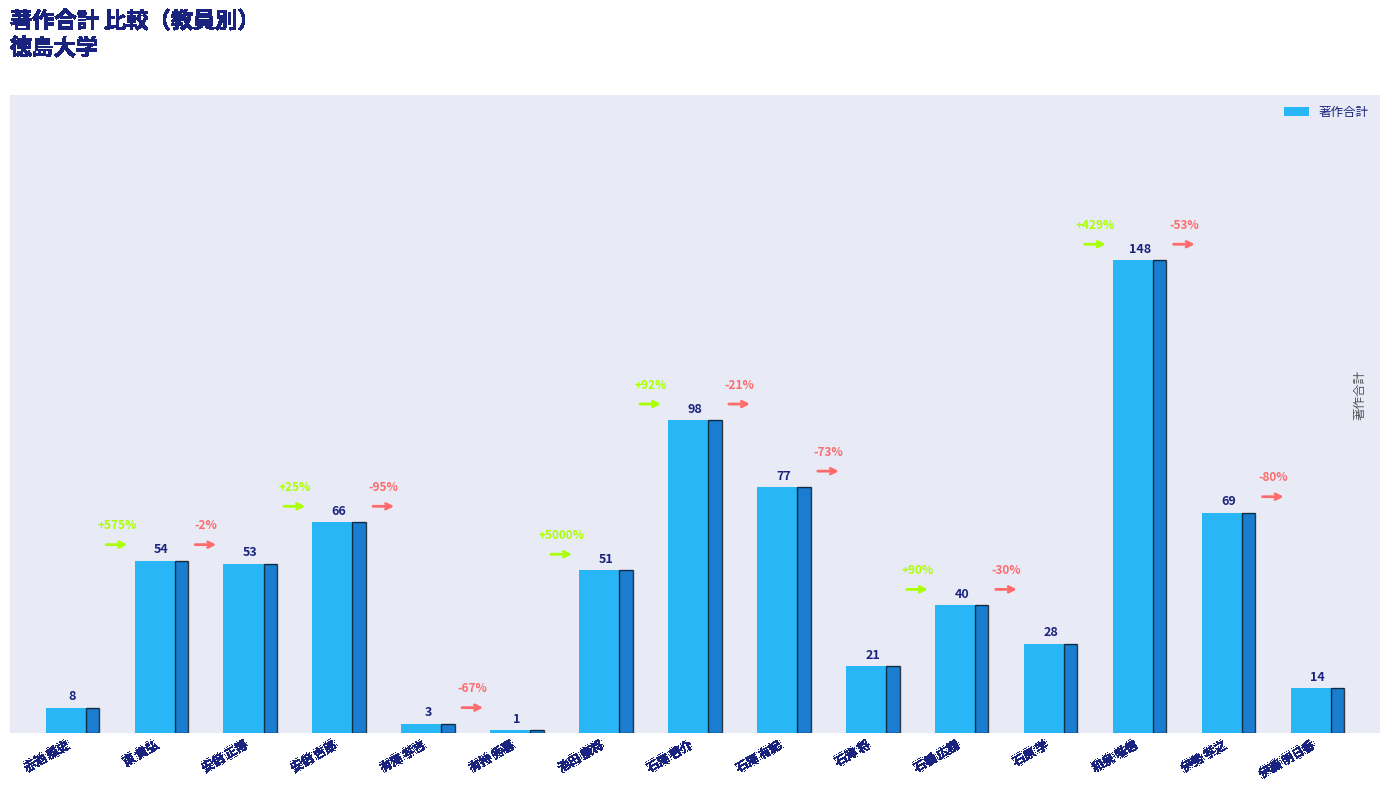

What is the value of the 10th bar from the left?

21